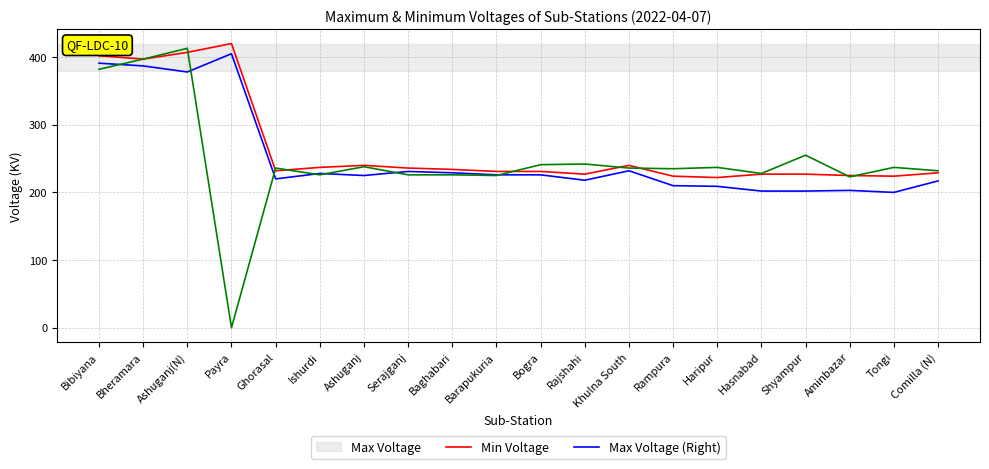

True or false: Max Voltage (Right) has a value of 400 at Barapukuria.

False